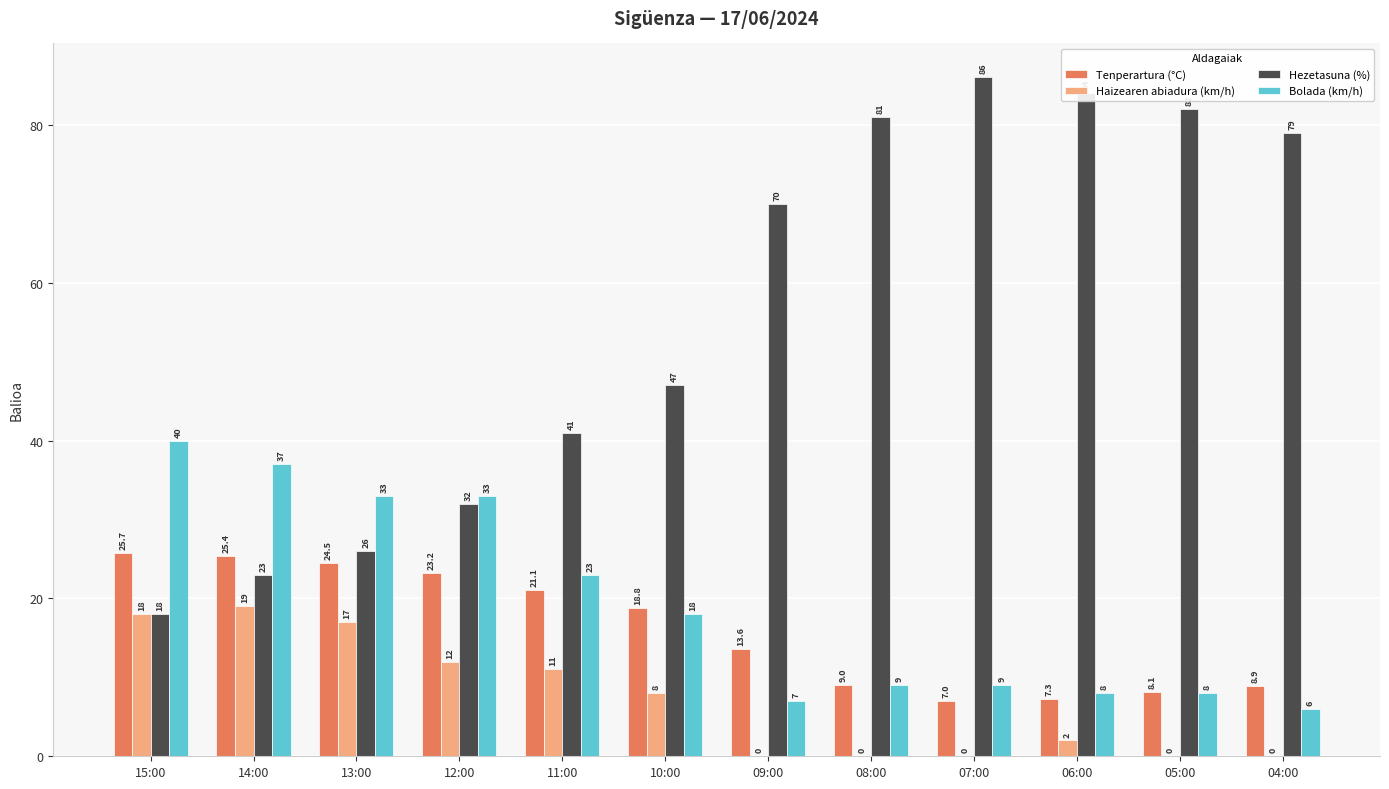

Is the value of Bolada (km/h) at 15:00 greater than the value of Haizearen abiadura (km/h) at 08:00?

Yes